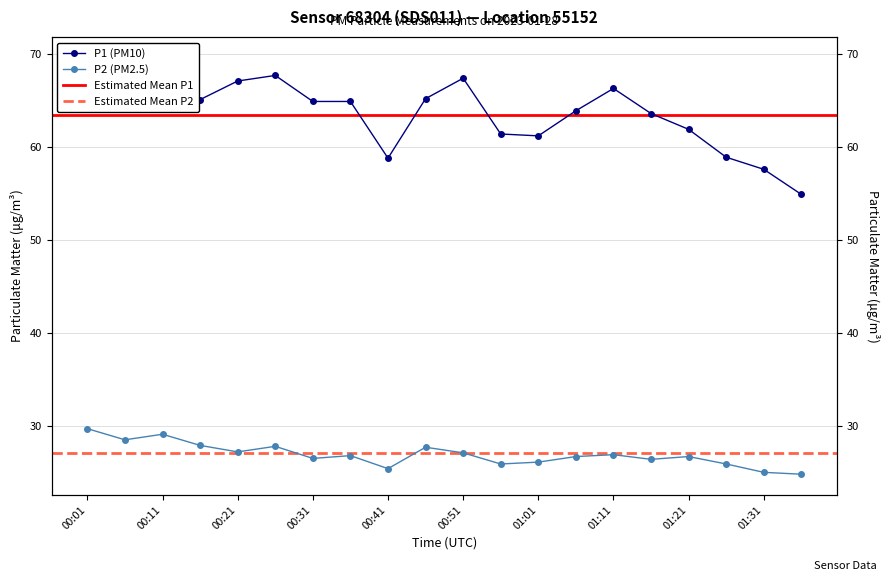

What is the difference between the maximum and minimum values in the P2 series?

4.9